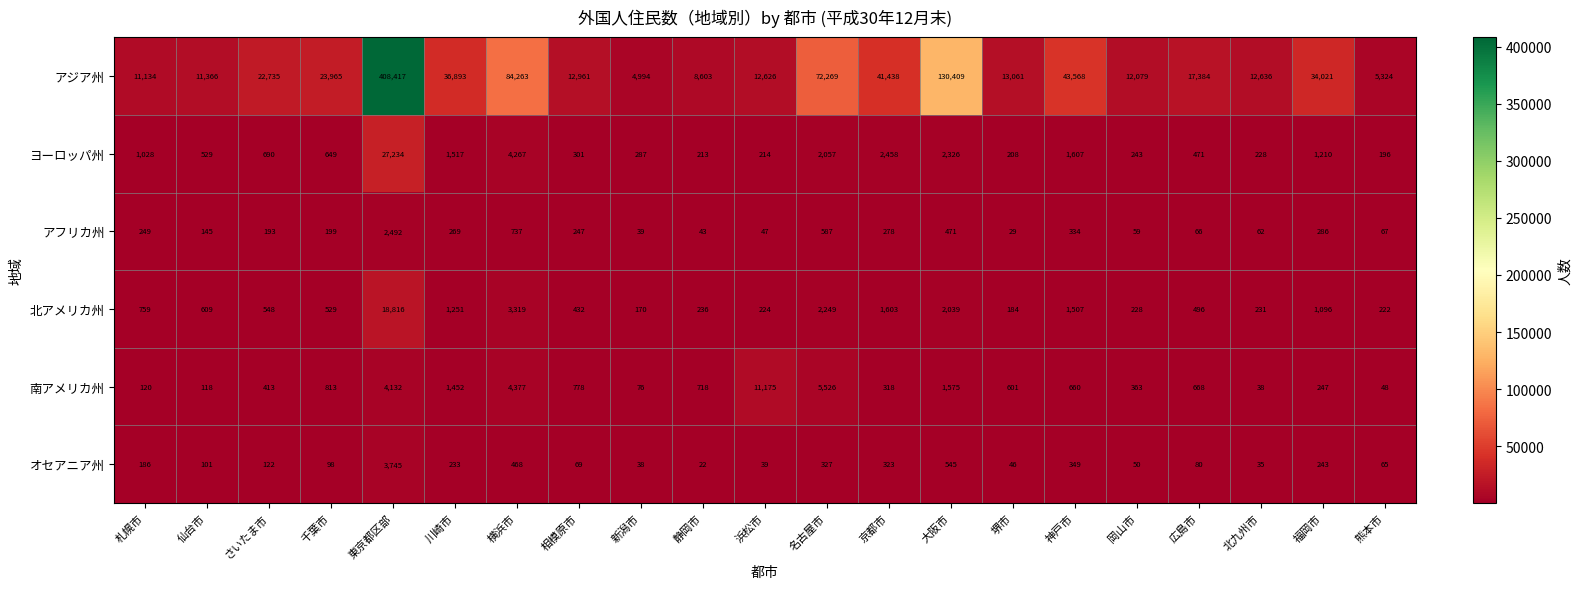

How many categories are shown in the chart?

21